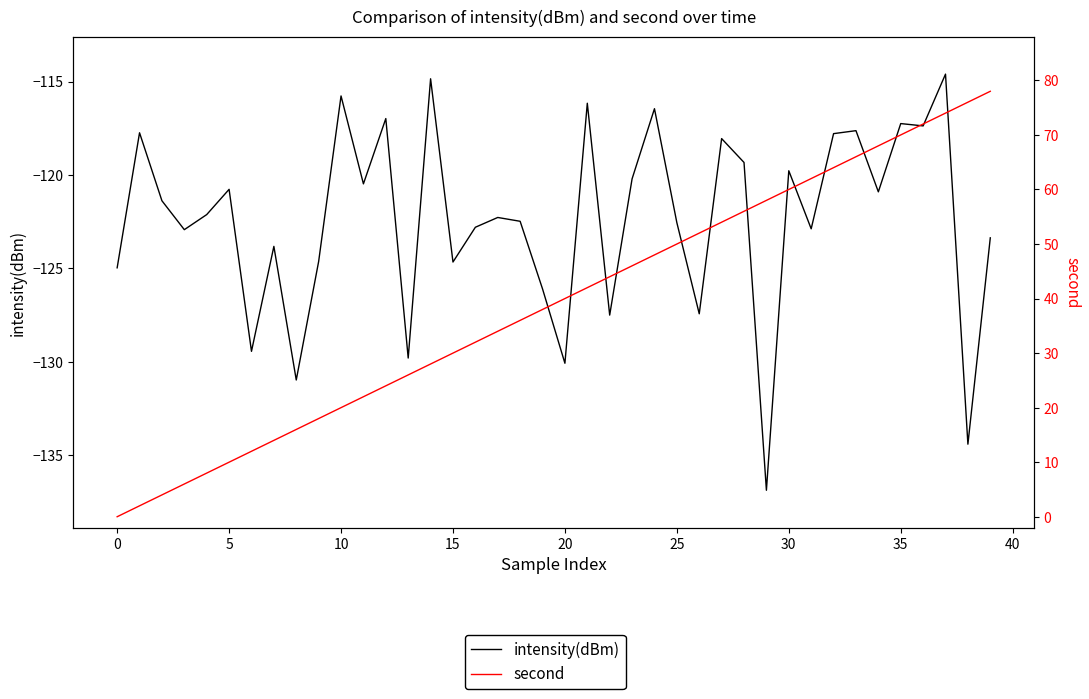

What is the difference between the second highest and second lowest values in the intensity(dBm) series?

19.6